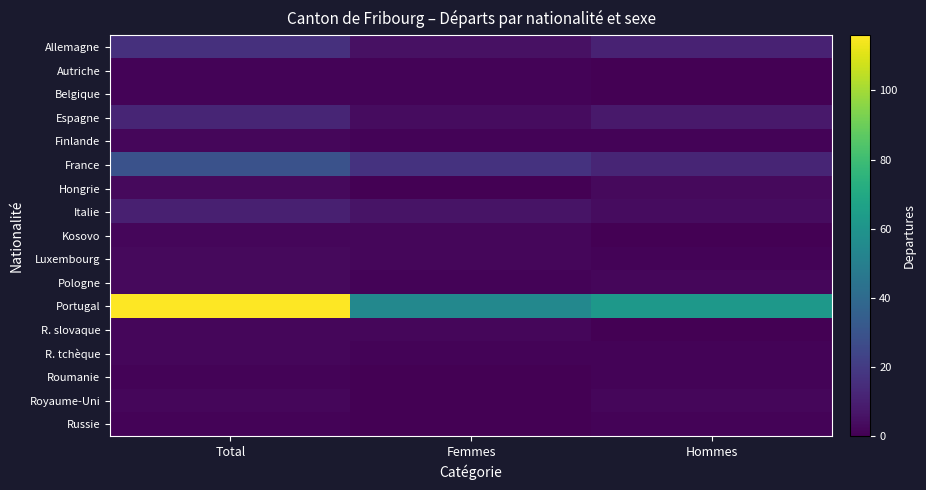

What is the spread (max minus min) of values at Femmes?

54